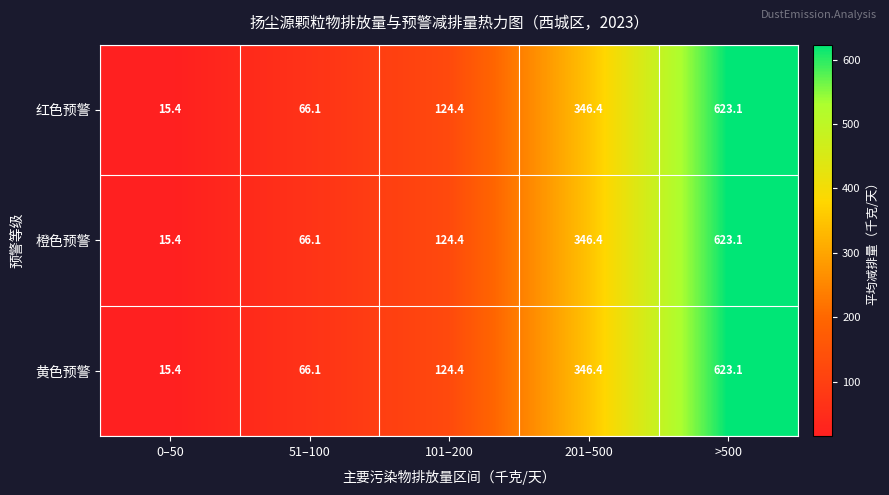

What is the difference between the second highest and second lowest values in the 黄色预警 series?

280.3